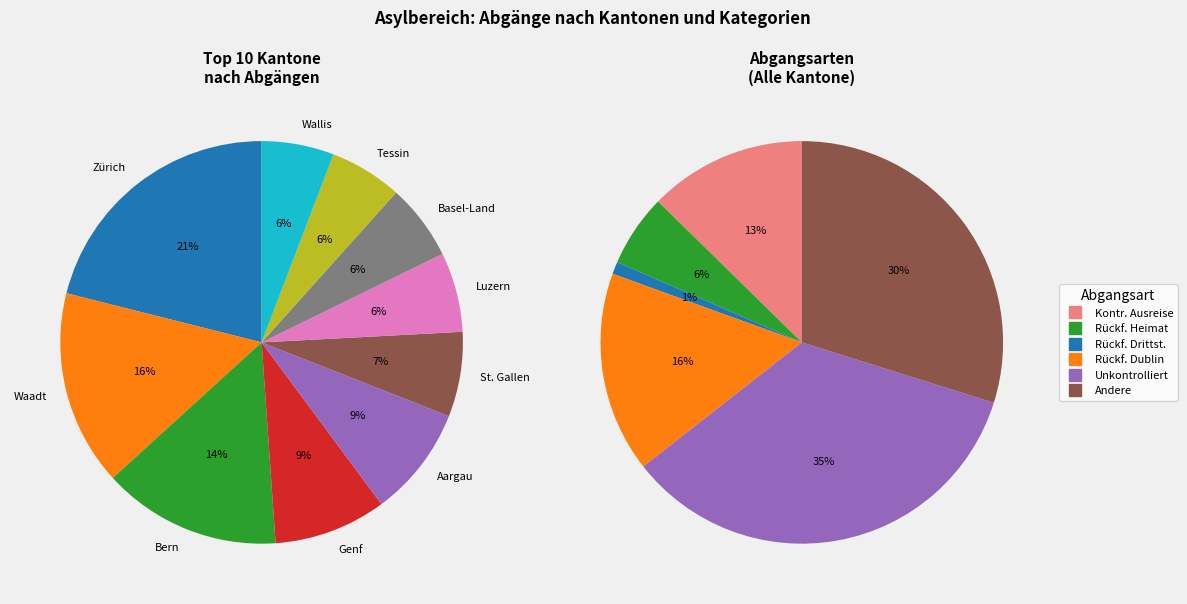

Does Solothurn represent more than half of the total?

No